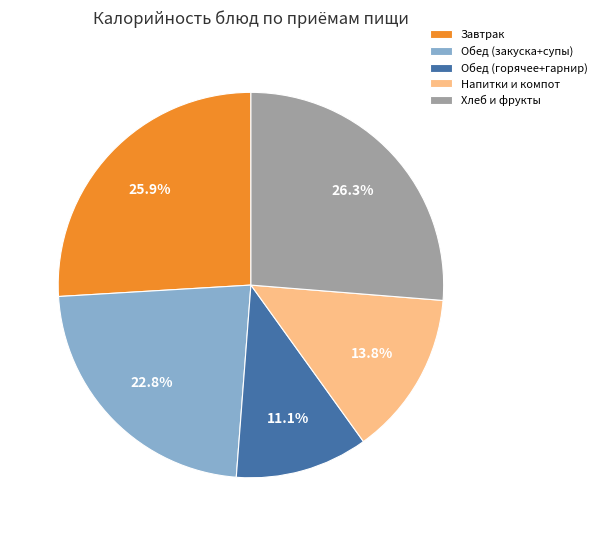

Between Завтрак and Обед (горячее+гарнир), which is larger?

Завтрак